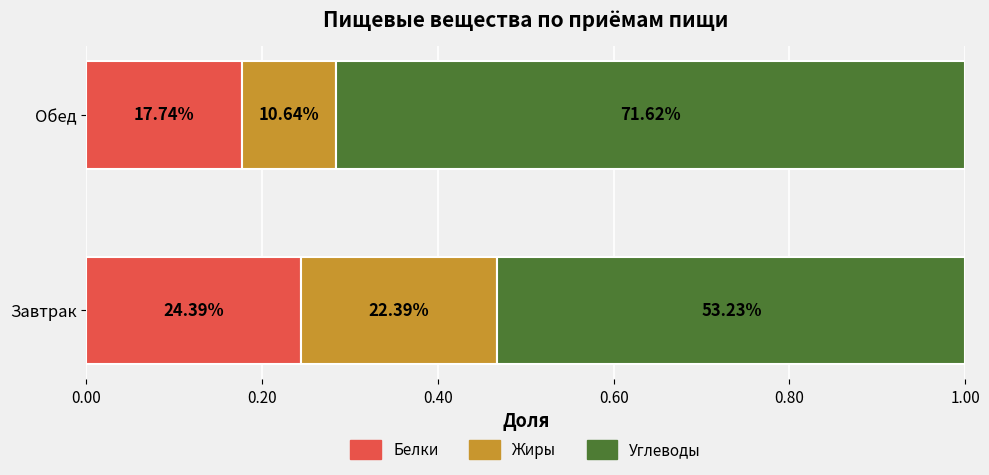

What are all the series names shown in the legend?

Белки, Жиры, Углеводы